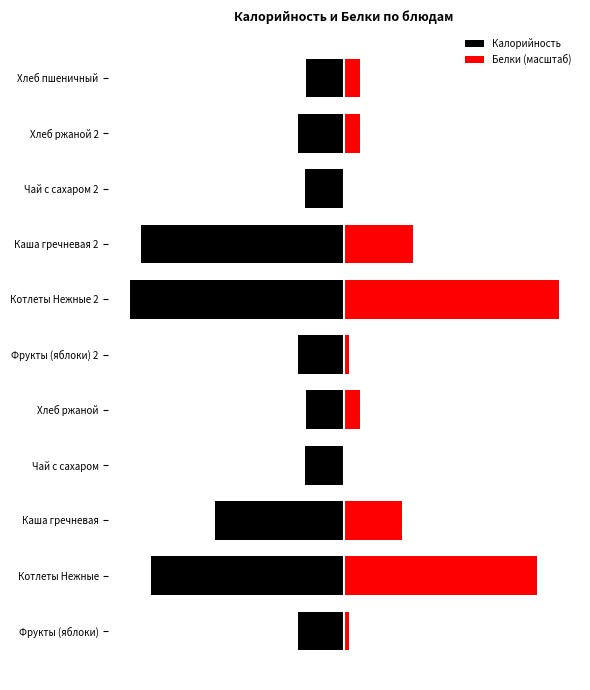

The Калорийность series shows -63.8 at Фрукты (яблоки) 2. True or false?

False